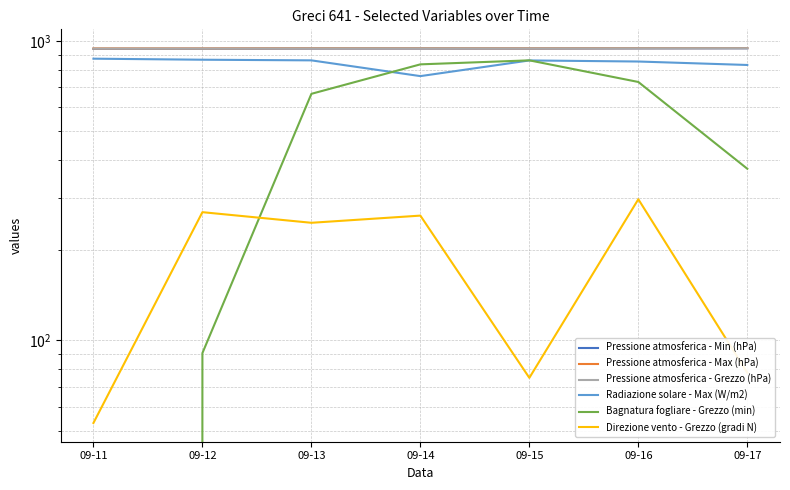

At 09-16, list the series in order from largest to smallest.

Pressione atmosferica - Max (hPa), Pressione atmosferica - Grezzo (hPa), Pressione atmosferica - Min (hPa), Radiazione solare - Max (W/m2), Bagnatura fogliare - Grezzo (min), Direzione vento - Grezzo (gradi N)